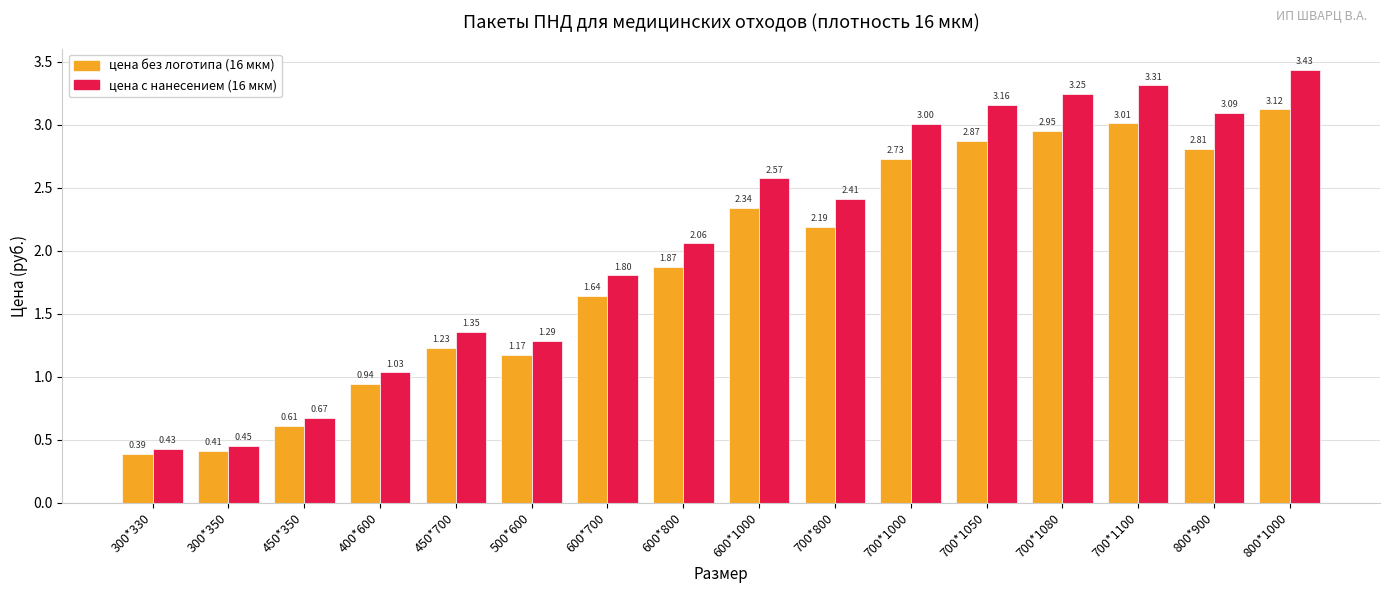

At 700*800, list the series in order from largest to smallest.

цена с нанесением (16 мкм), цена без логотипа (16 мкм)